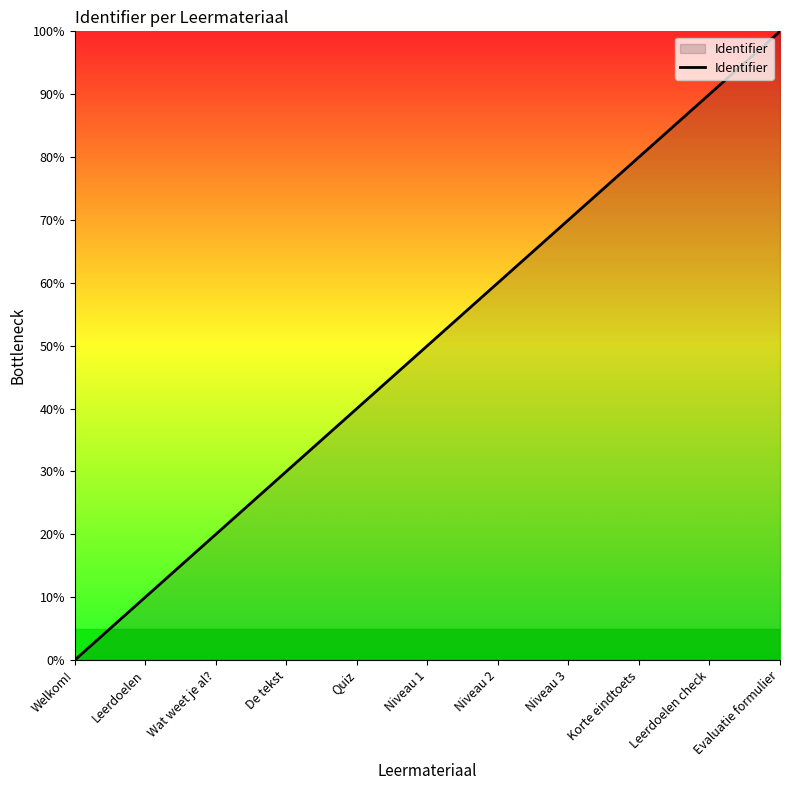

What is the sum of the values at Niveau 3 and Leerdoelen?

80